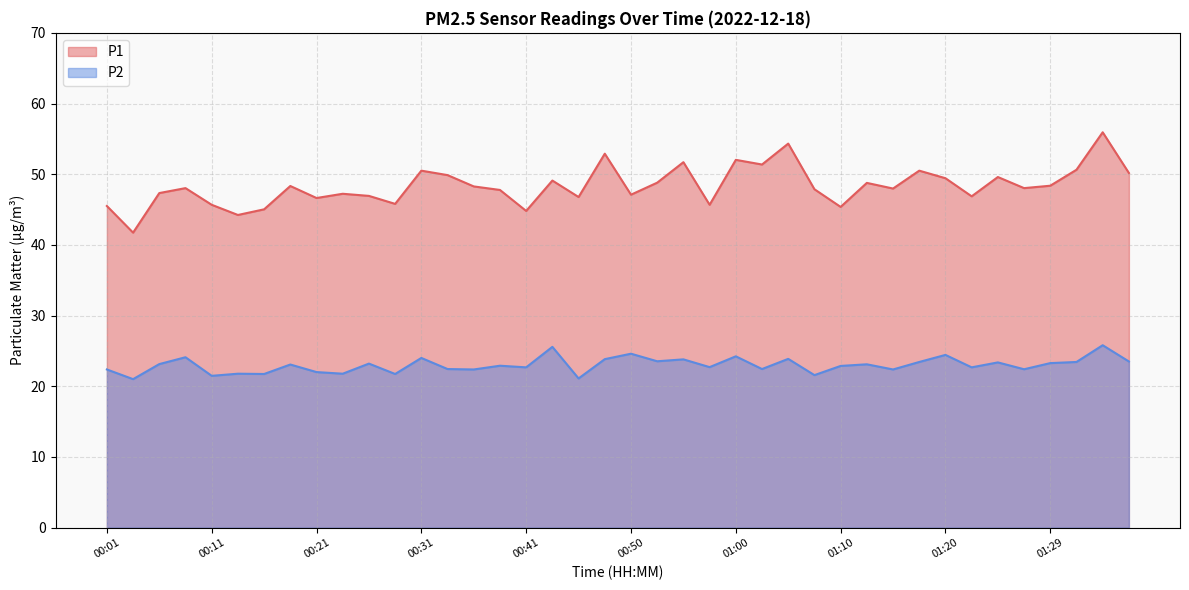

Which series has the widest spread of values?

P1